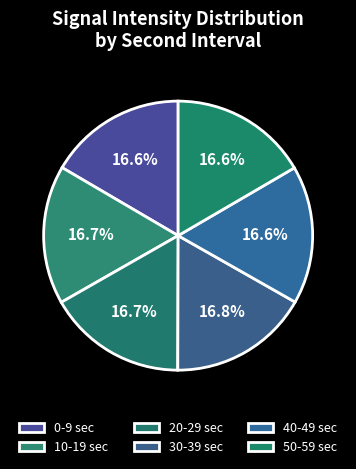

Count the number of slices in the pie.

6